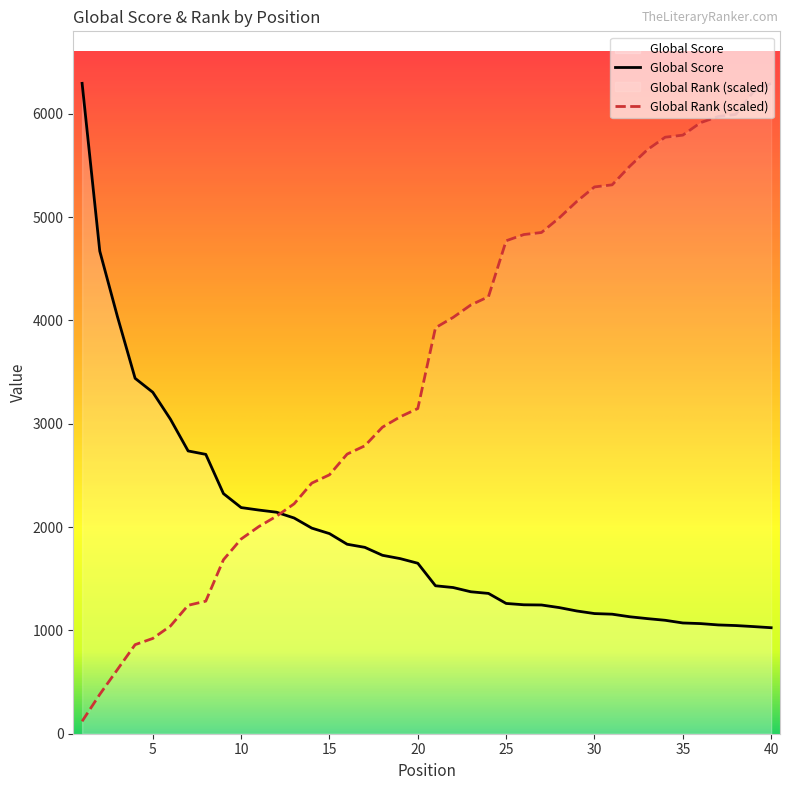

How many data points in Global Rank are less than 3929?

20